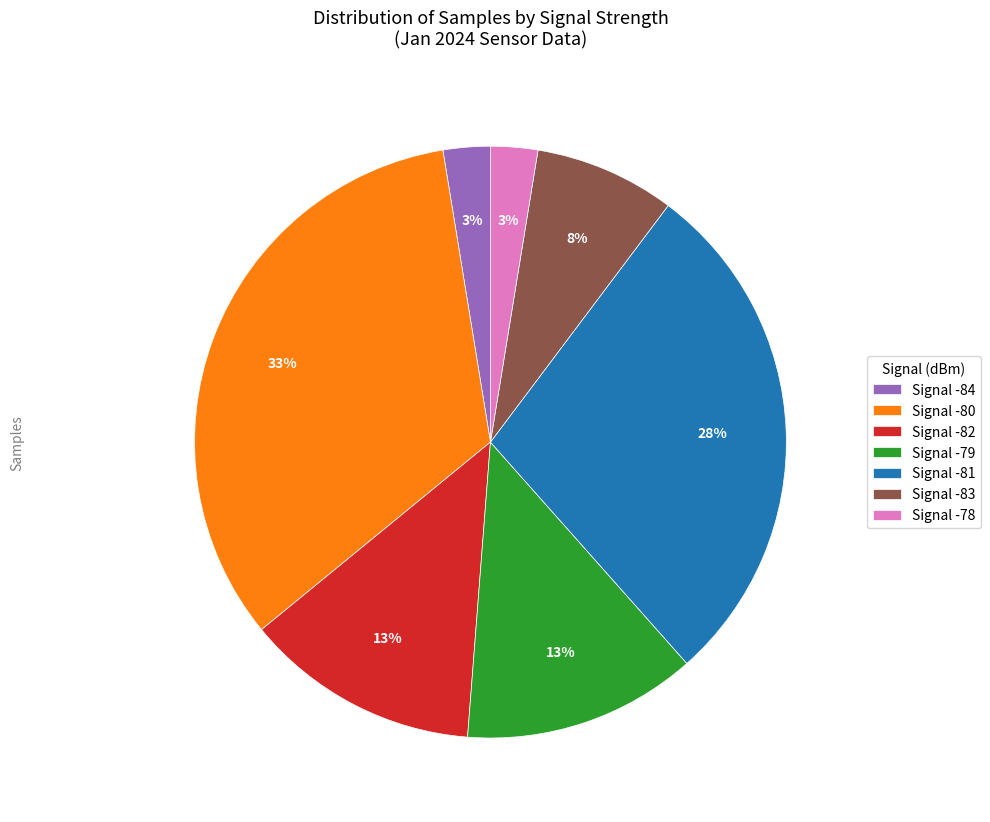

Do Signal -83 and Signal -80 together represent more than half of the pie?

No